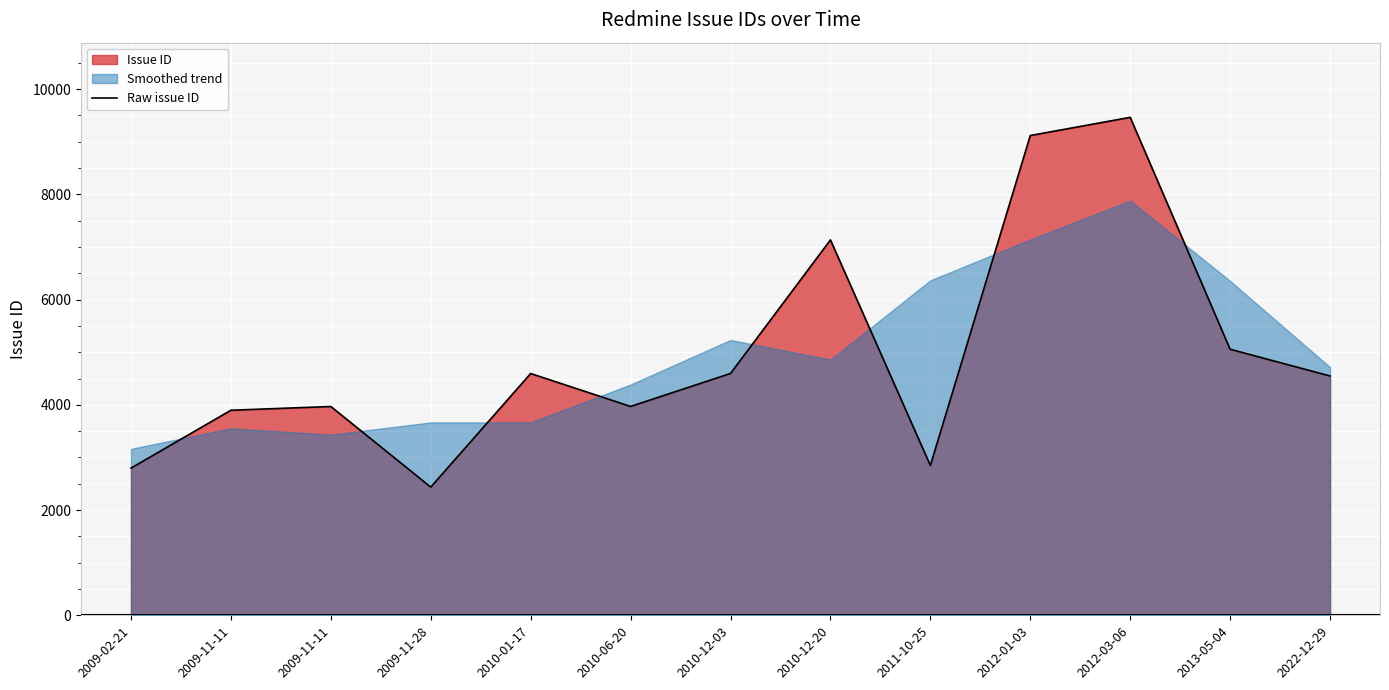

Does the chart display data point markers on the line(s)?

No